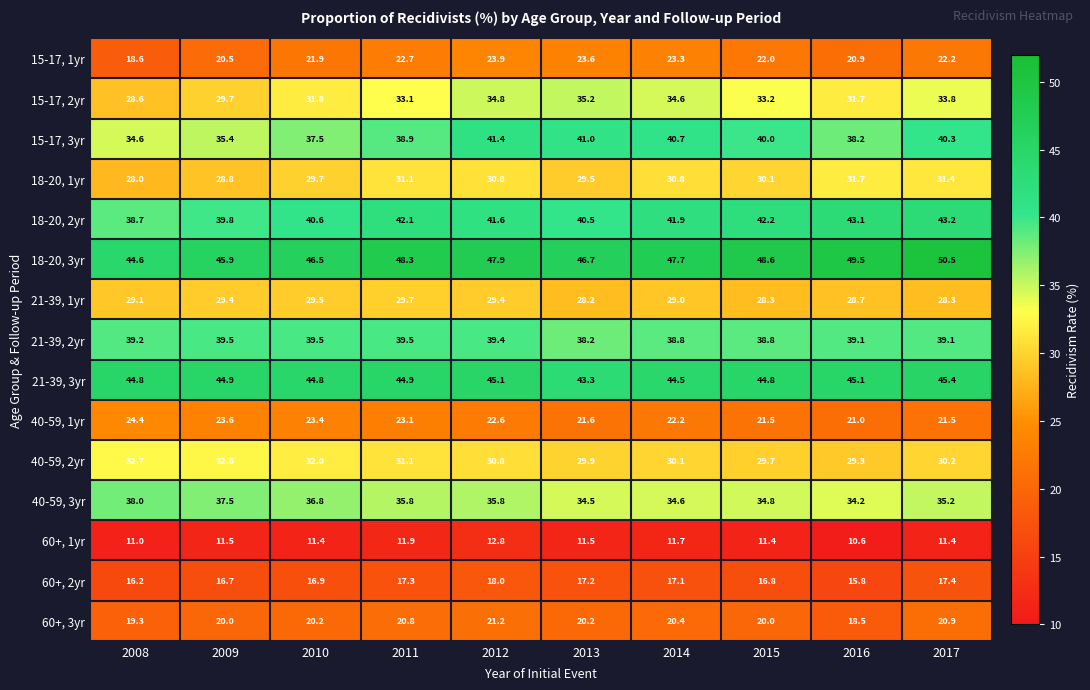

At which label does 18-20, 1yr first exceed 30?

2011